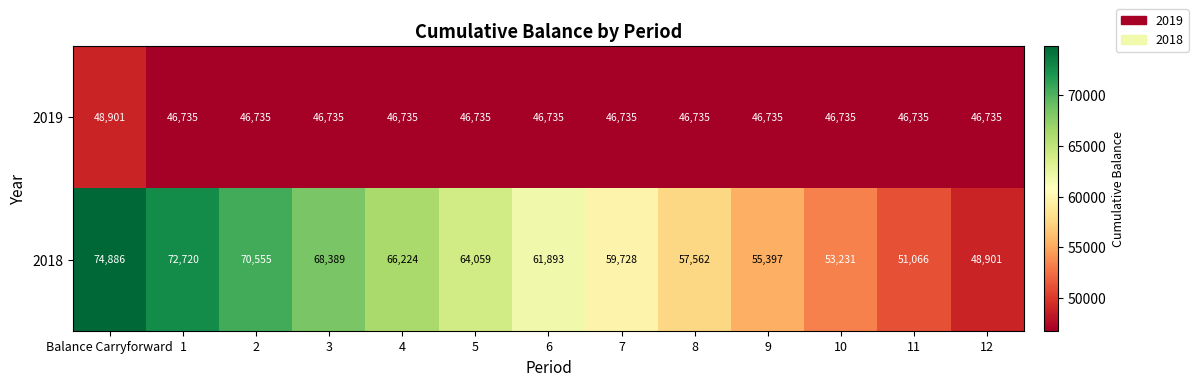

Read the 2019 value at 3, to the nearest 100.

46700